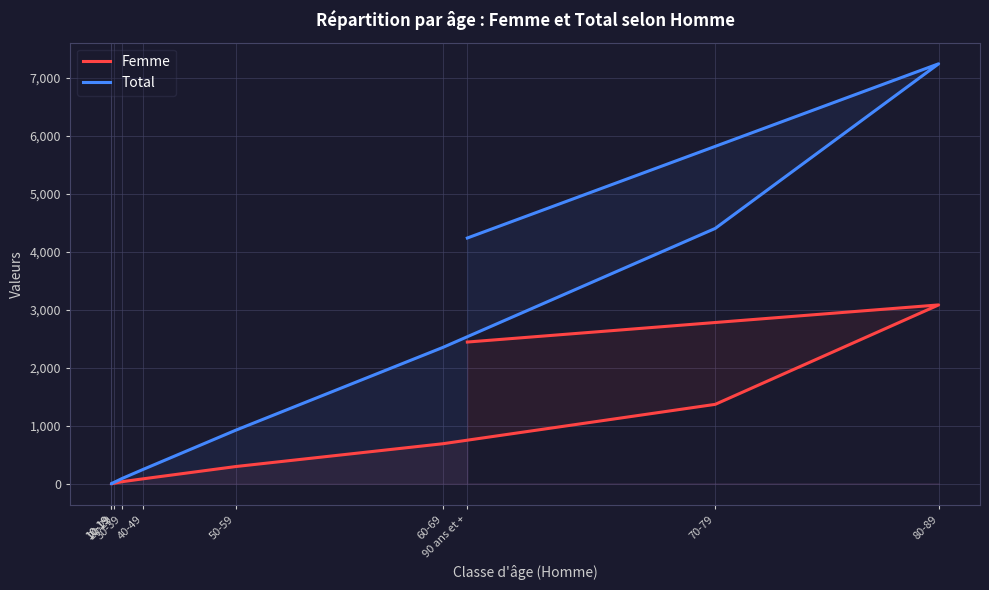

True or false: Femme and Total intersect in this chart.

False